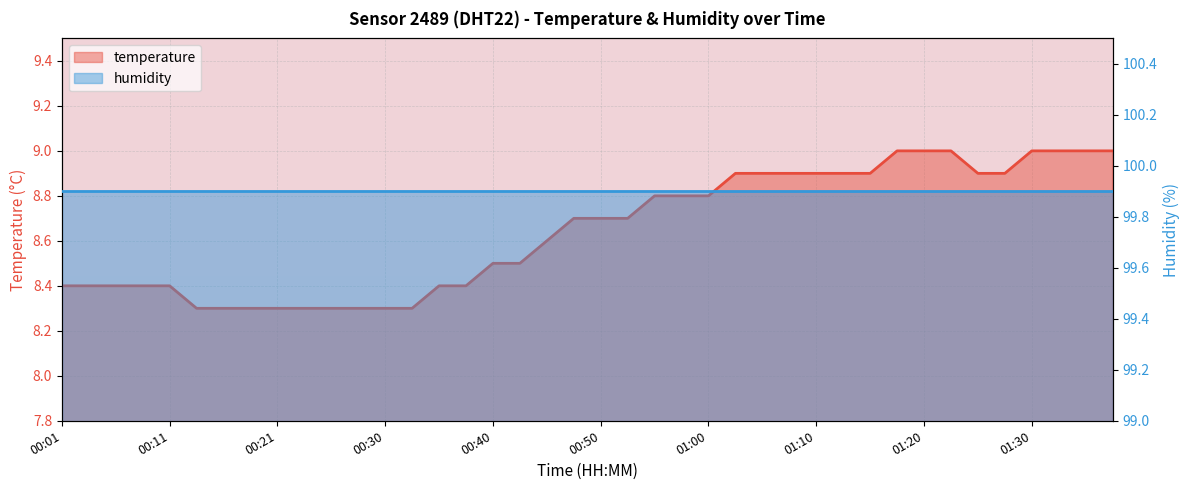

Reading left to right, transcribe all the data shown in this chart.

00:01=8.4	00:03=8.4	00:06=8.4	00:08=8.4	00:11=8.4	00:13=8.3	00:16=8.3	00:18=8.3	00:21=8.3	00:23=8.3	00:26=8.3	00:28=8.3	00:30=8.3	00:33=8.3	00:35=8.4	00:38=8.4	00:40=8.5	00:43=8.5	00:45=8.6	00:48=8.7	00:50=8.7	00:53=8.7	00:55=8.8	00:58=8.8	01:00=8.8	01:02=8.9	01:05=8.9	01:07=8.9	01:10=8.9	01:12=8.9	01:15=8.9	01:17=9.0	01:20=9.0	01:22=9.0	01:25=8.9	01:28=8.9	01:30=9.0	01:33=9.0	01:35=9.0	01:38=9.0